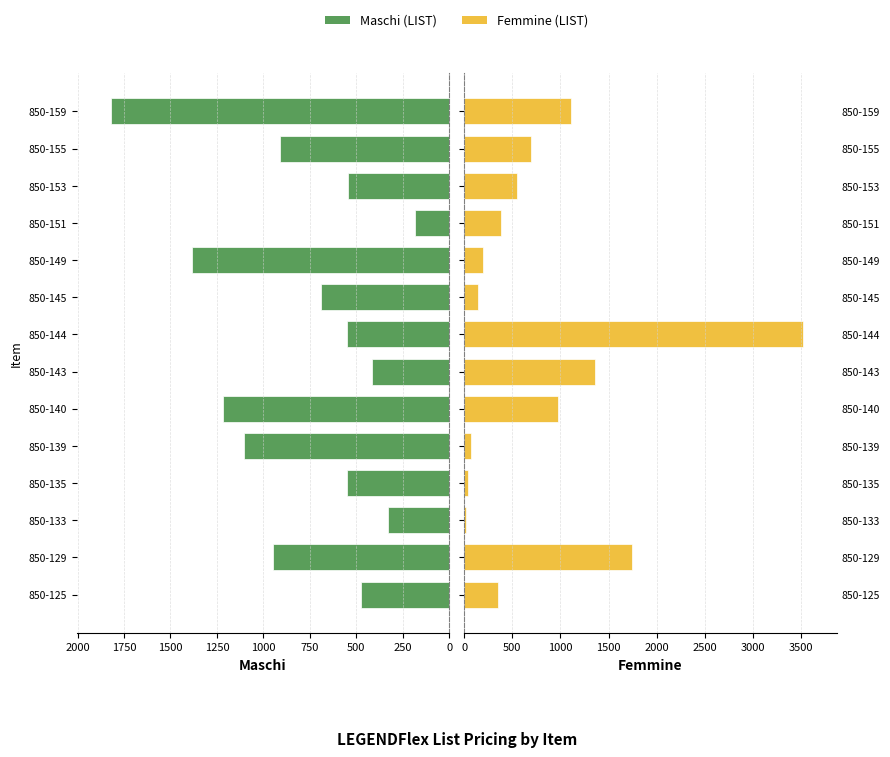

How many bars are there in total?

28